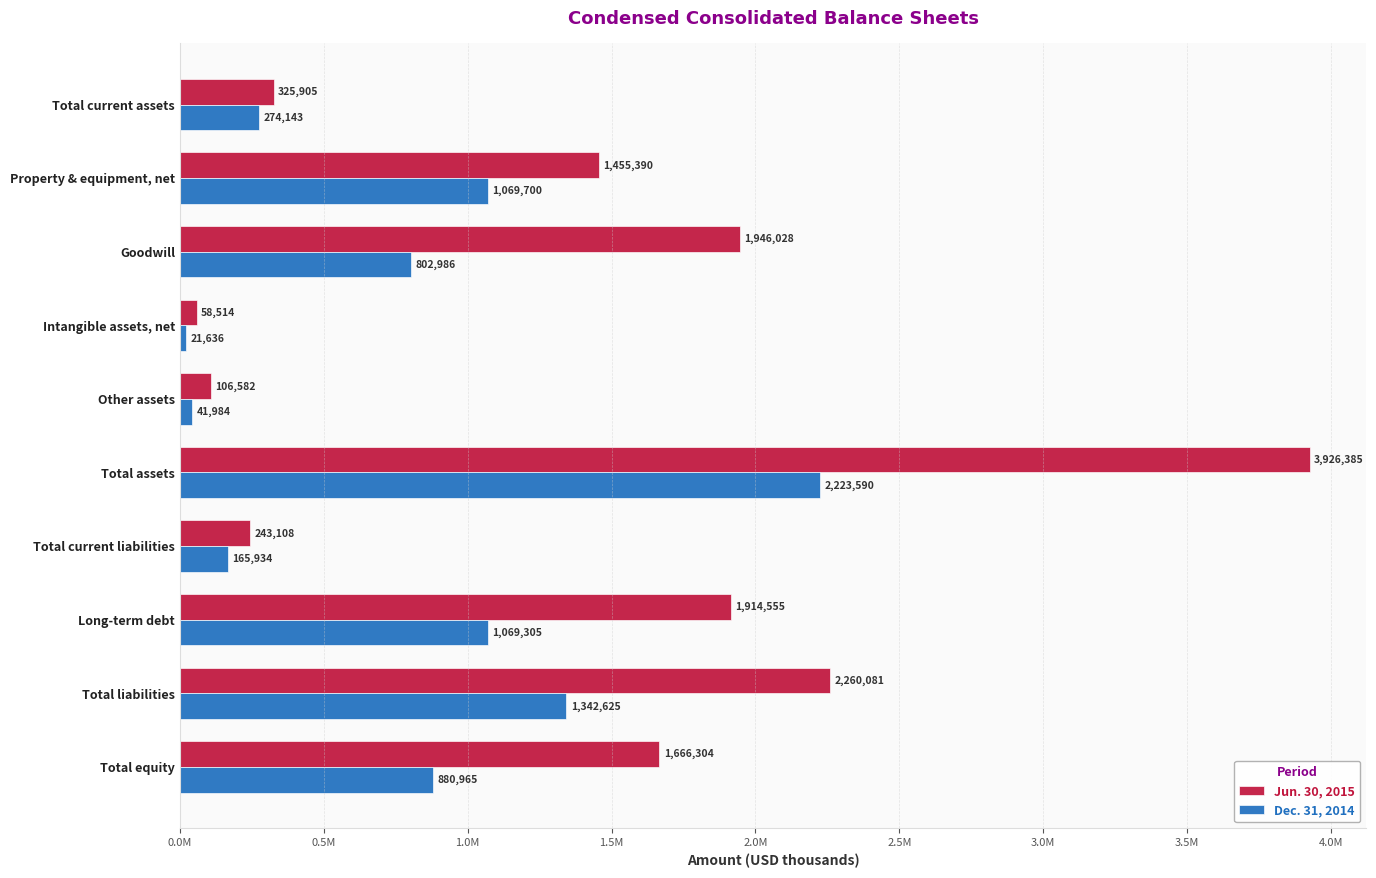

What are all the series names shown in the legend?

Jun. 30, 2015, Dec. 31, 2014